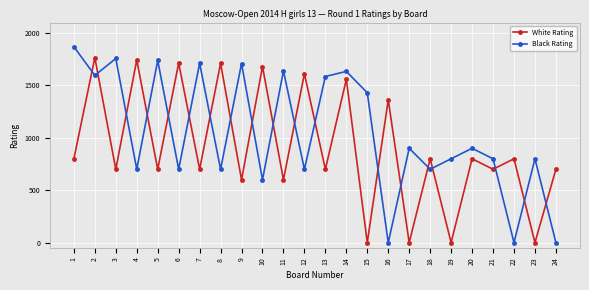

Where is the first local minimum for White Rating?

3